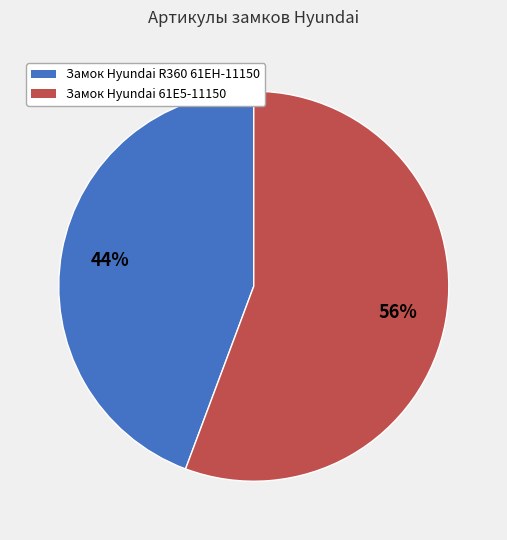

Is there a majority slice in this chart?

Yes